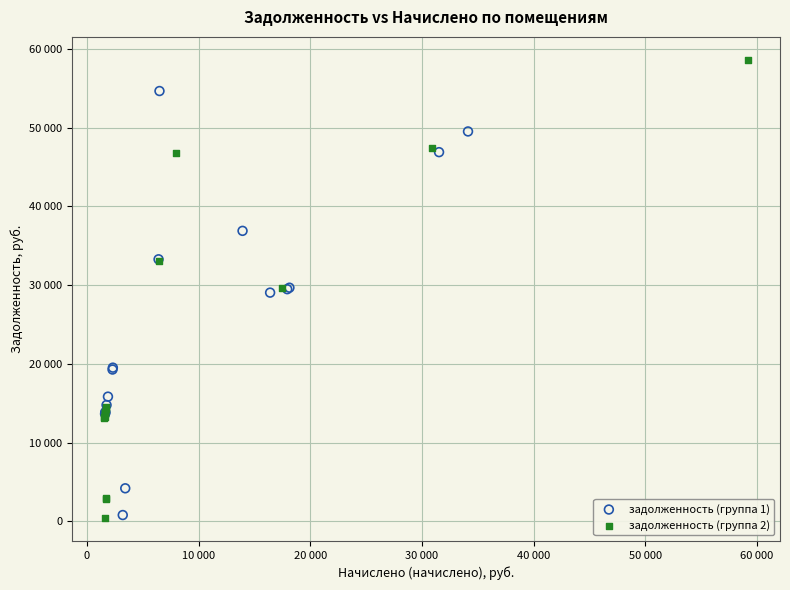

Which series contains the highest Y value?

задолженность (группа 2)